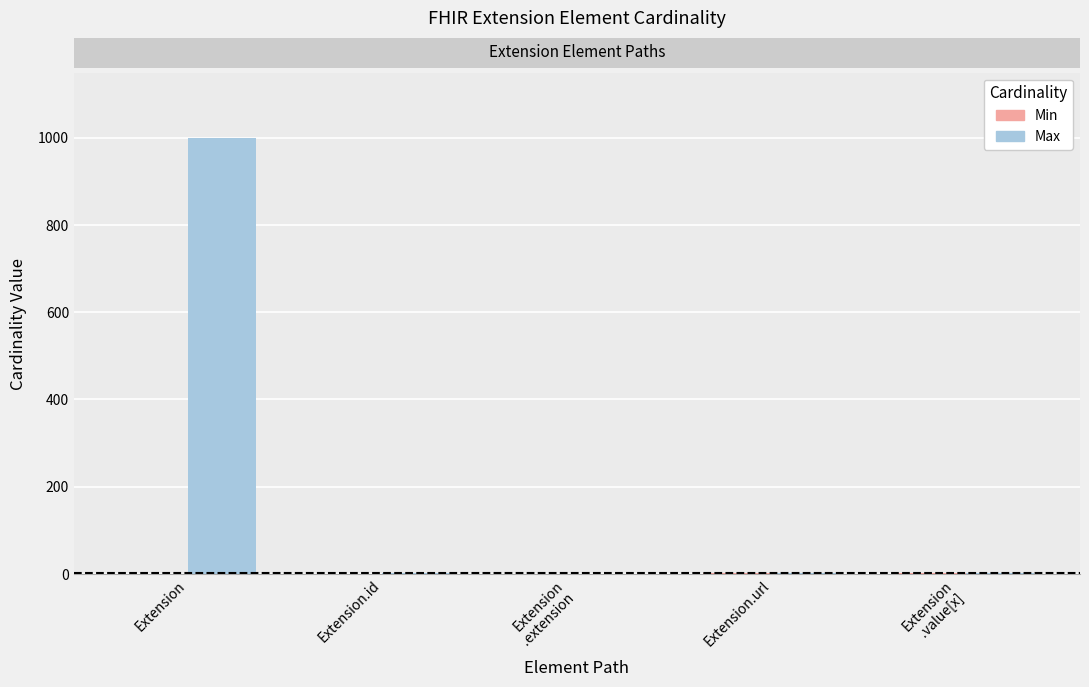

What is the approximate value of Max at Extension?

999